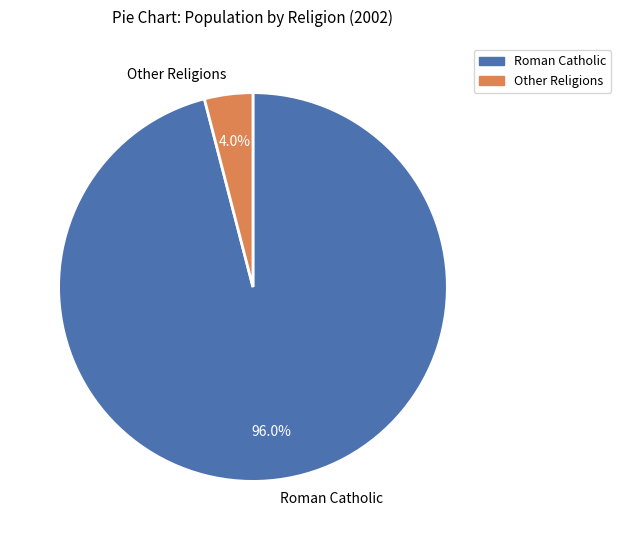

Is Roman Catholic the majority of the pie?

Yes